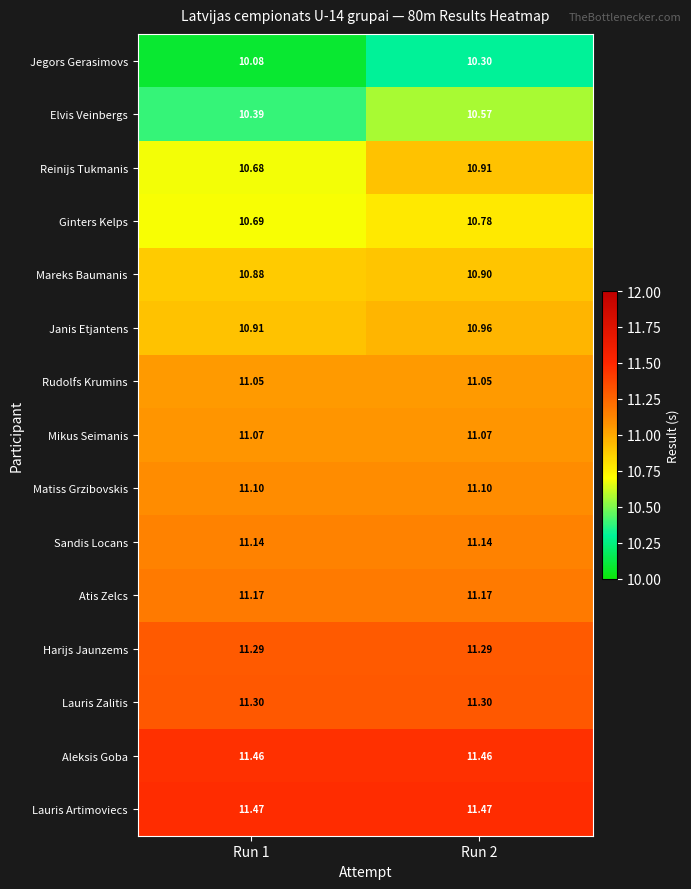

Which series has the largest total across all categories?

Lauris Artimoviecs